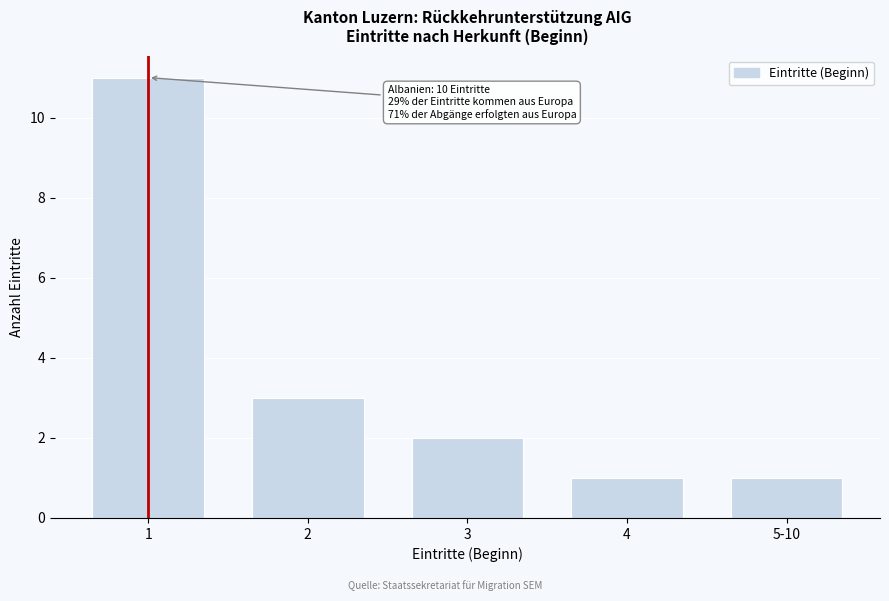

Reading left to right, what are all the values shown in this chart?

11	3	2	1	1